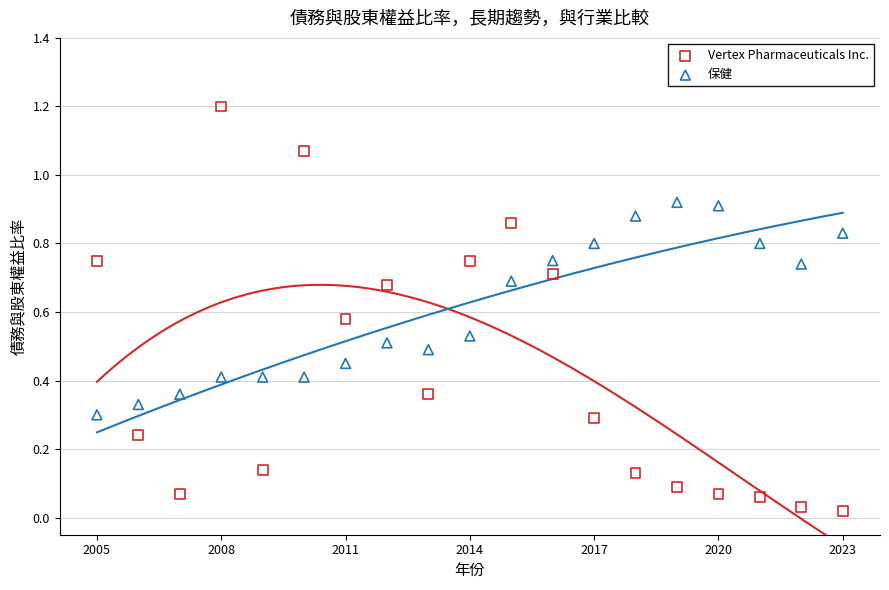

Across all data points, what is the range of X values (max minus min)?

18.0